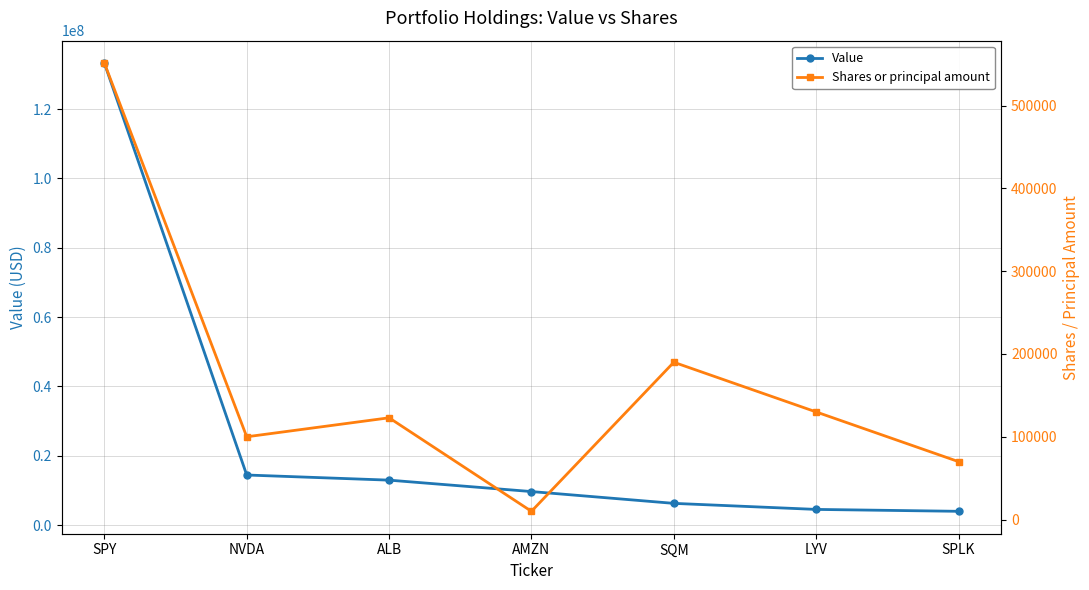

What position from the left is SQM?

5